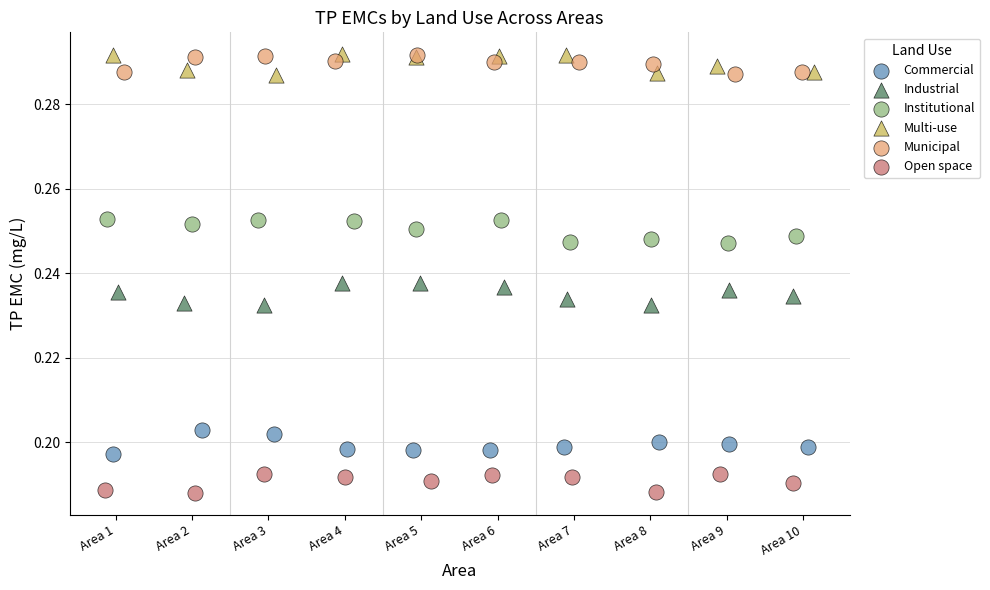

What are all the series names shown in the legend?

Commercial, Industrial, Institutional, Multi-use, Municipal, Open space